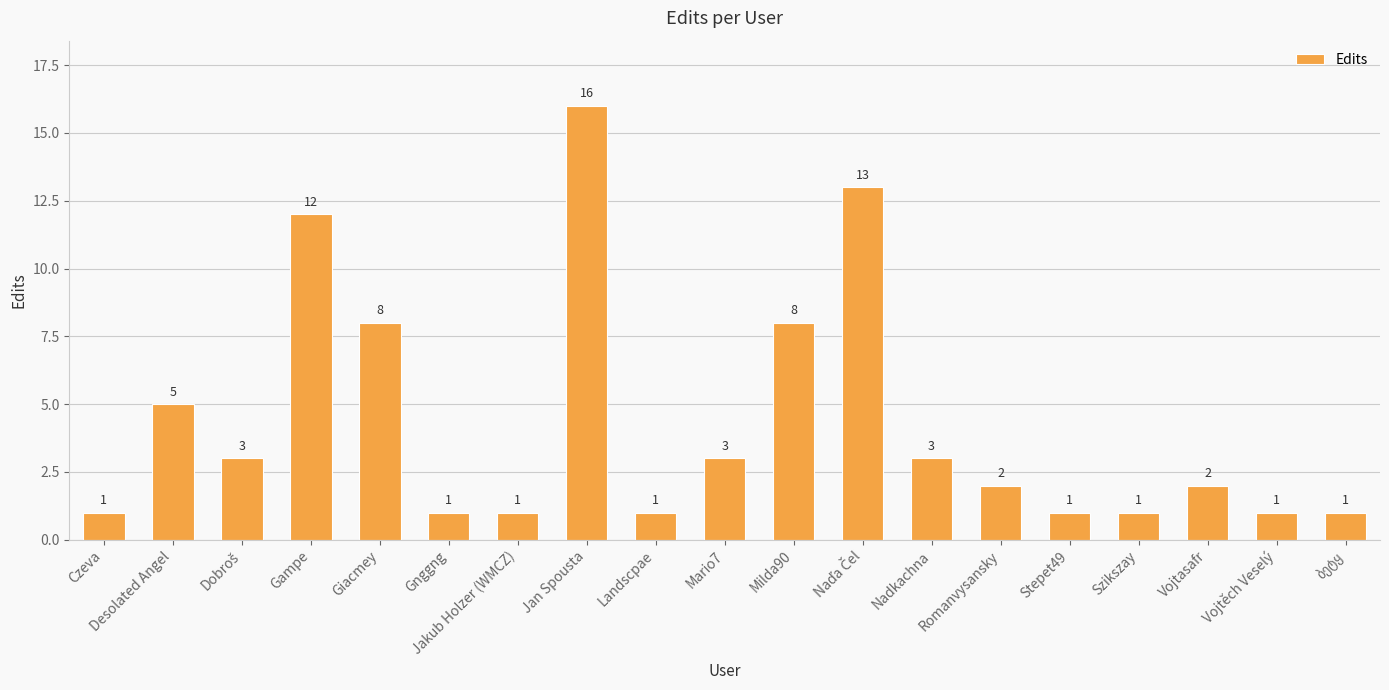

What is the difference between the second highest and minimum values?

12